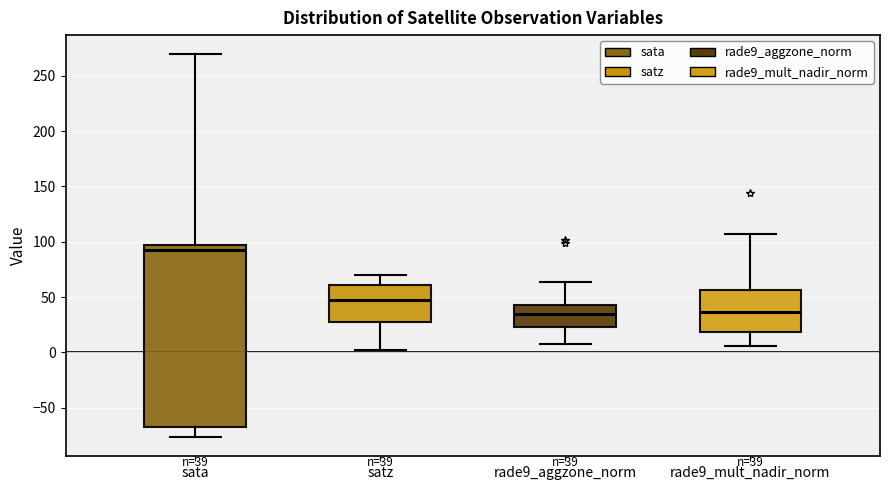

Comparing the boxes themselves (not the whiskers), which one is the tallest?

sata